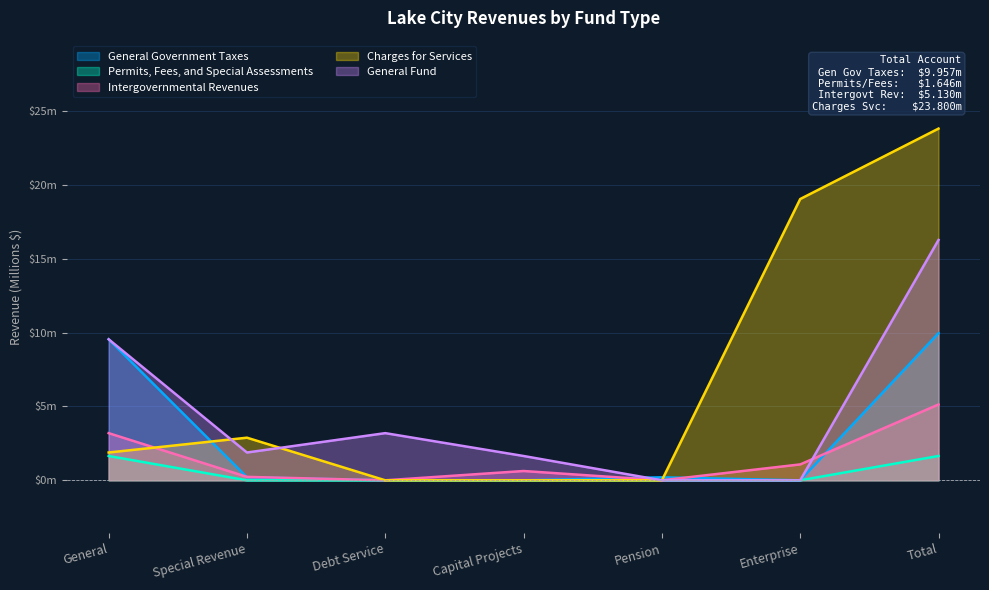

Rank the series by their average value, from highest to lowest.

Charges for Services, General Fund, General Government Taxes, Intergovernmental Revenues, Permits, Fees, and Special Assessments